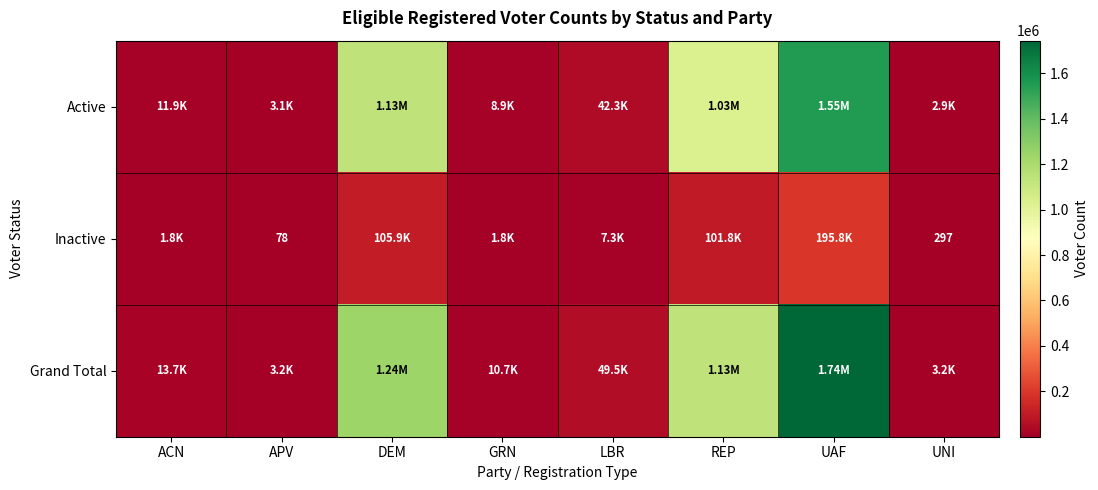

At which label is Grand Total closest to 873368?

REP